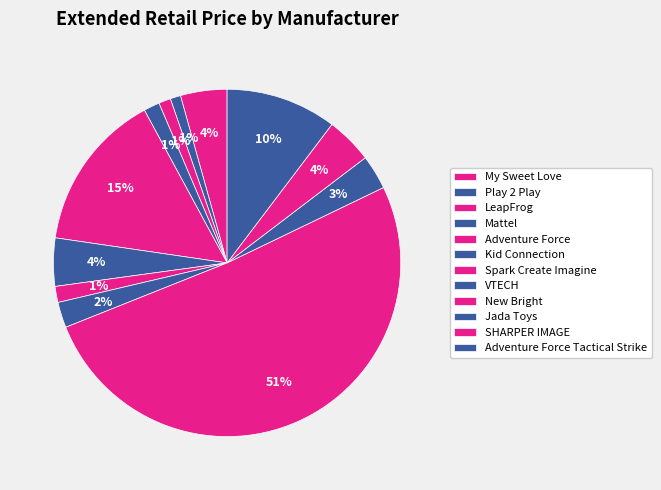

Which has a higher value, Jada Toys or Play 2 Play?

Jada Toys